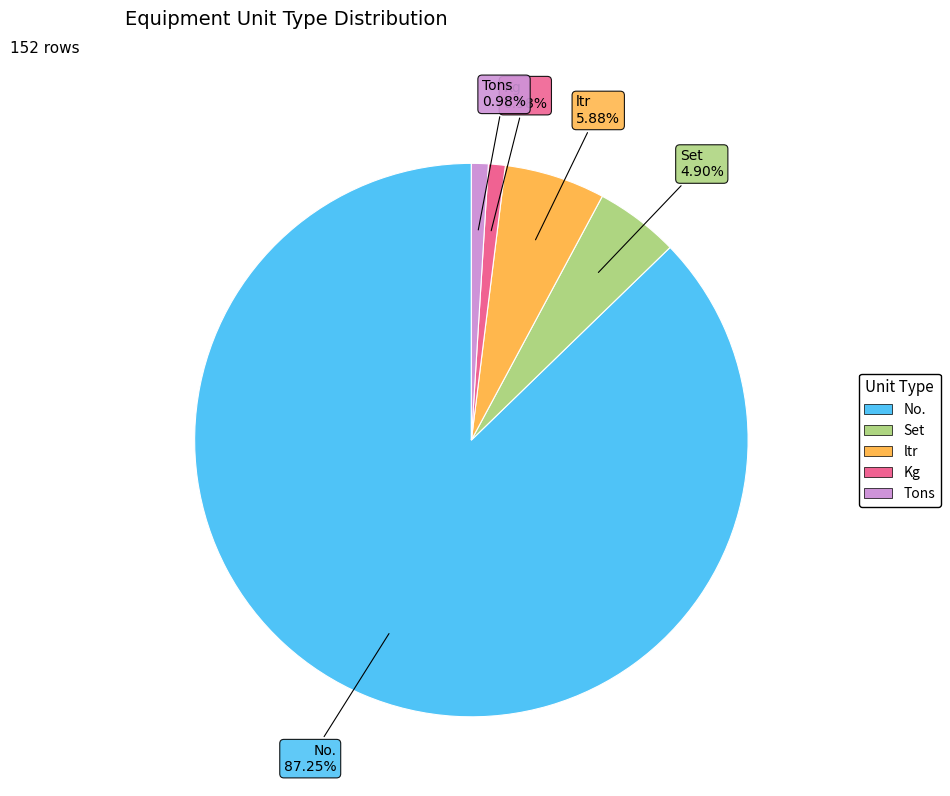

Between Kg and No., which is larger?

No.